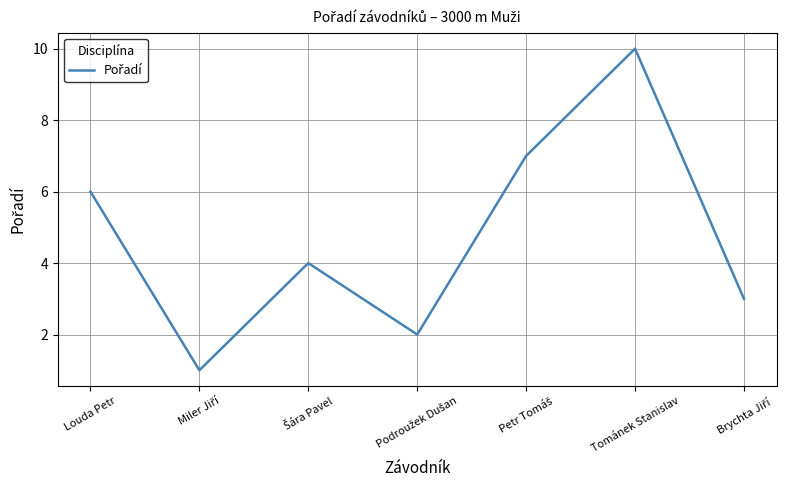

What position from the left is Tománek Stanislav?

6